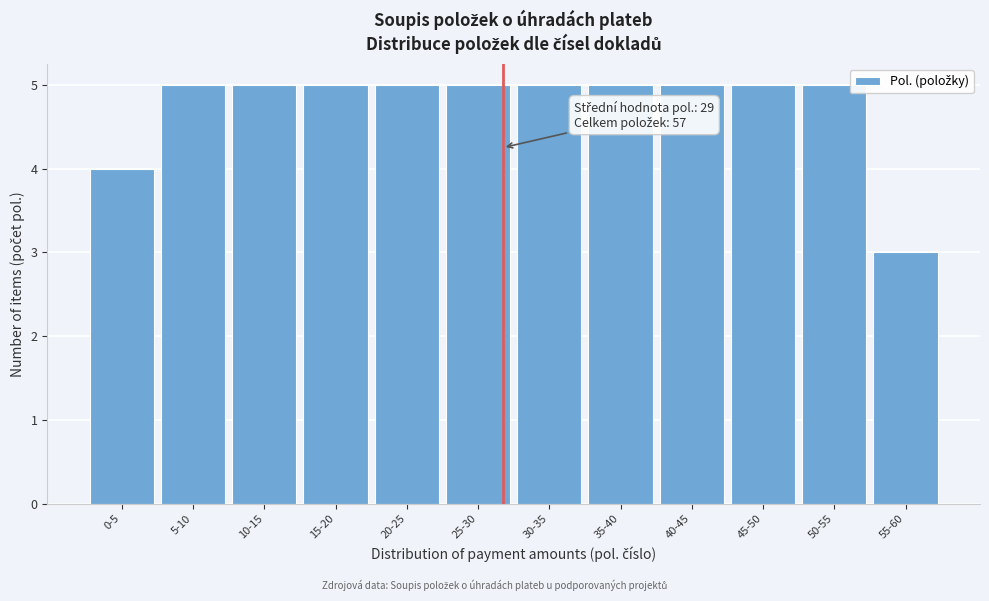

Reading left to right, list all the values displayed in this chart.

0-5=4	5-10=5	10-15=5	15-20=5	20-25=5	25-30=5	30-35=5	35-40=5	40-45=5	45-50=5	50-55=5	55-60=3